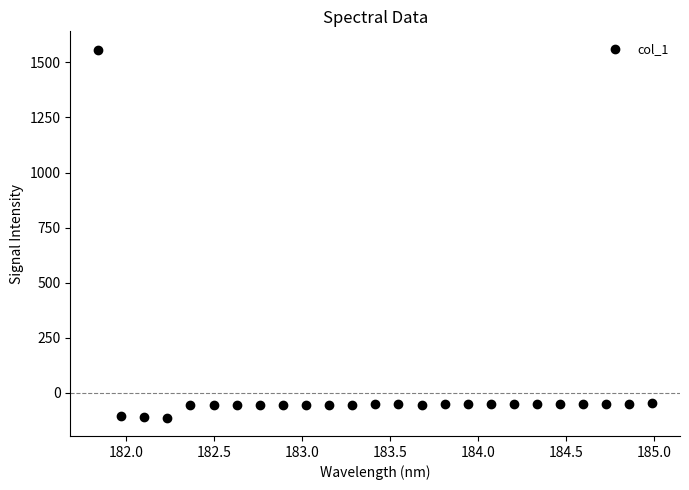

What is the range of Y values (max minus min)?

1670.3